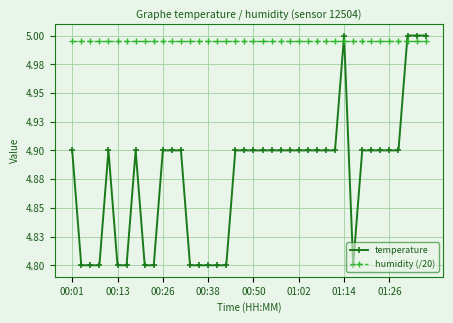

What is the average value of the temperature series?

4.9